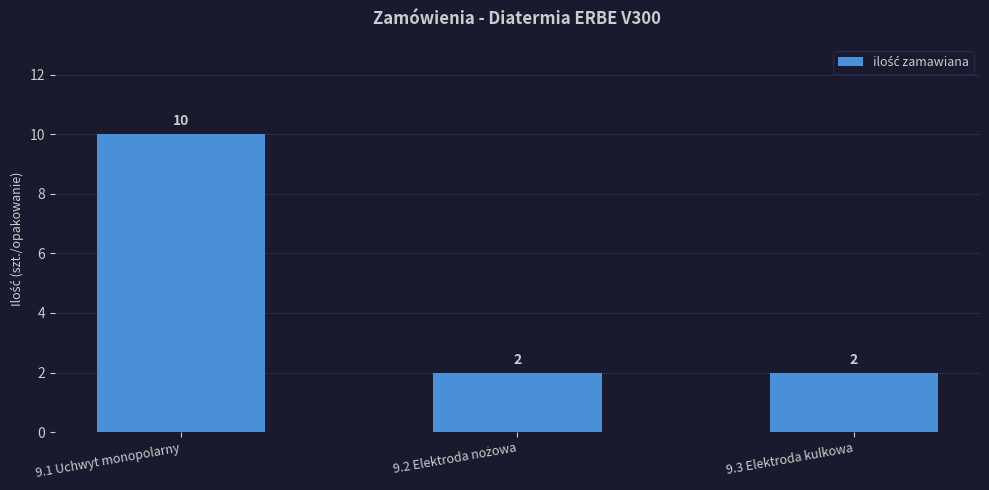

Which has a higher value, 9.1 Uchwyt monopolarny or 9.3 Elektroda kulkowa?

9.1 Uchwyt monopolarny